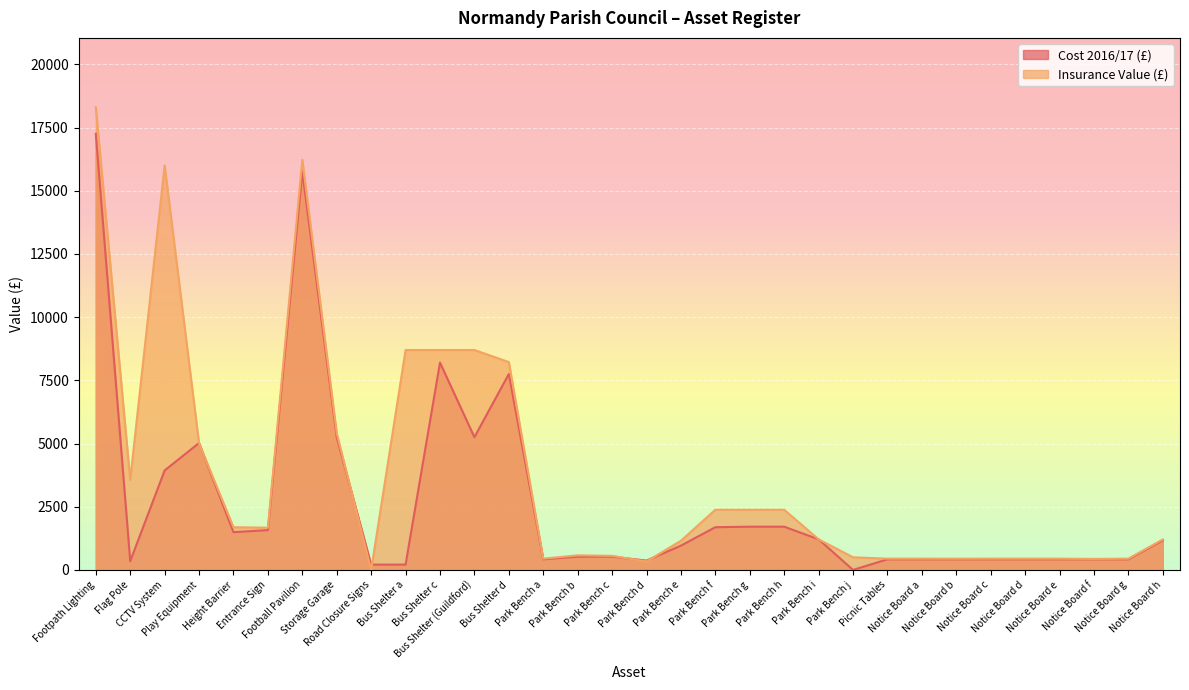

What is the average value of the Insurance Value (£) series?

3714